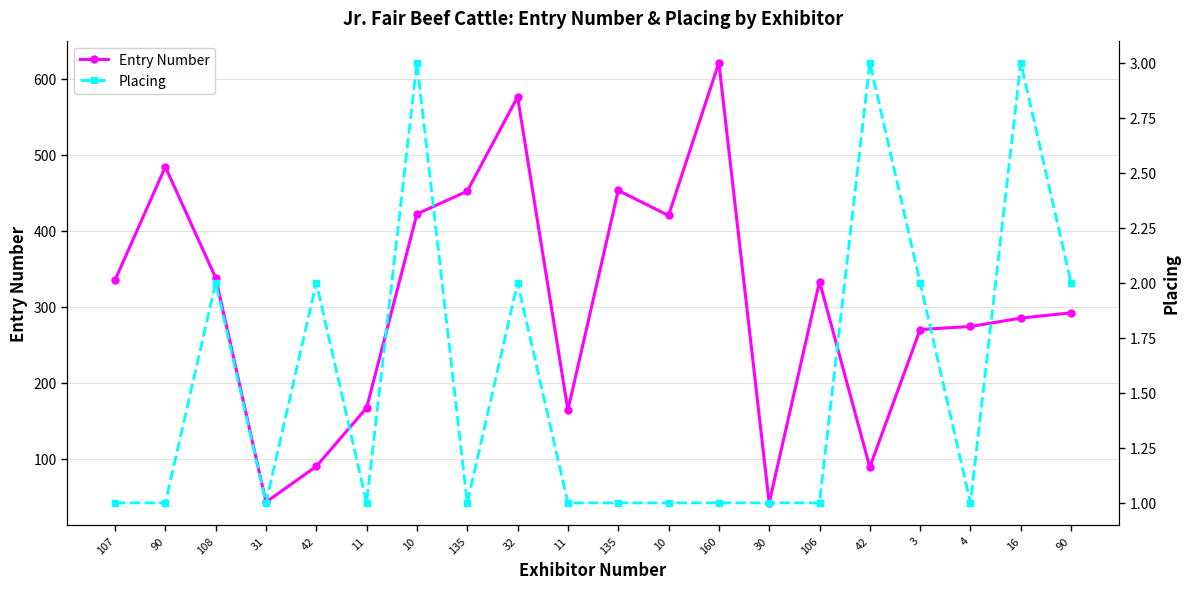

List the labels in order of Placing value, largest first.

10, 42, 16, 108, 42, 32, 3, 90, 107, 90, 31, 11, 135, 11, 135, 10, 160, 30, 106, 4